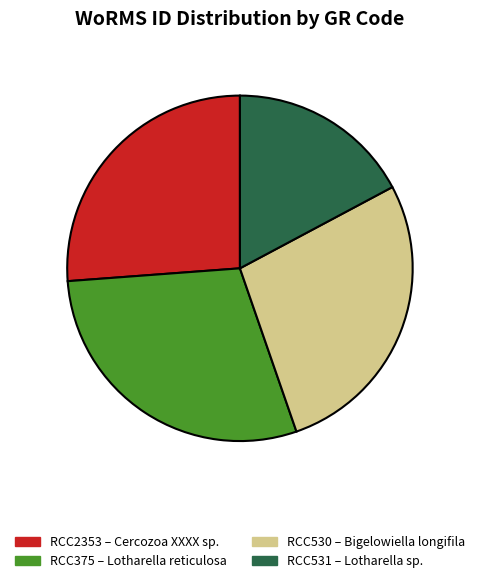

Which has a higher value, RCC531 17.2% or RCC2353 26.2%?

RCC2353 26.2%